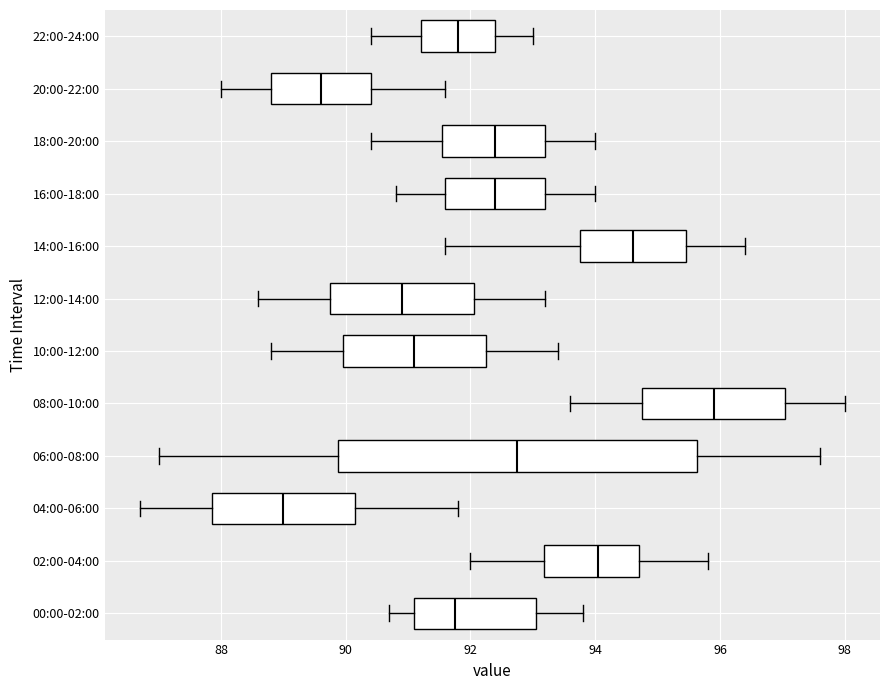

Reading bottom to top, read every box against the x-axis: the position of its median line, the range the box covers, and the ends of its whiskers. The values are not printed on the chart, so give them approximately, as read against the axis.

00:00-02:00: median 91.8, box 91.2 to 93.0, whiskers 90.8 to 93.8
02:00-04:00: median 94.0, box 93.2 to 94.8, whiskers 92.0 to 95.8
04:00-06:00: median 89.0, box 87.8 to 90.2, whiskers 86.8 to 91.8
06:00-08:00: median 92.8, box 89.8 to 95.6, whiskers 87.0 to 97.6
08:00-10:00: median 96.0, box 94.8 to 97.0, whiskers 93.6 to 98.0
10:00-12:00: median 91.2, box 90.0 to 92.2, whiskers 88.8 to 93.4
12:00-14:00: median 91.0, box 89.8 to 92.0, whiskers 88.6 to 93.2
14:00-16:00: median 94.6, box 93.8 to 95.4, whiskers 91.6 to 96.4
16:00-18:00: median 92.4, box 91.6 to 93.2, whiskers 90.8 to 94.0
18:00-20:00: median 92.4, box 91.6 to 93.2, whiskers 90.4 to 94.0
20:00-22:00: median 89.6, box 88.8 to 90.4, whiskers 88.0 to 91.6
22:00-24:00: median 91.8, box 91.2 to 92.4, whiskers 90.4 to 93.0